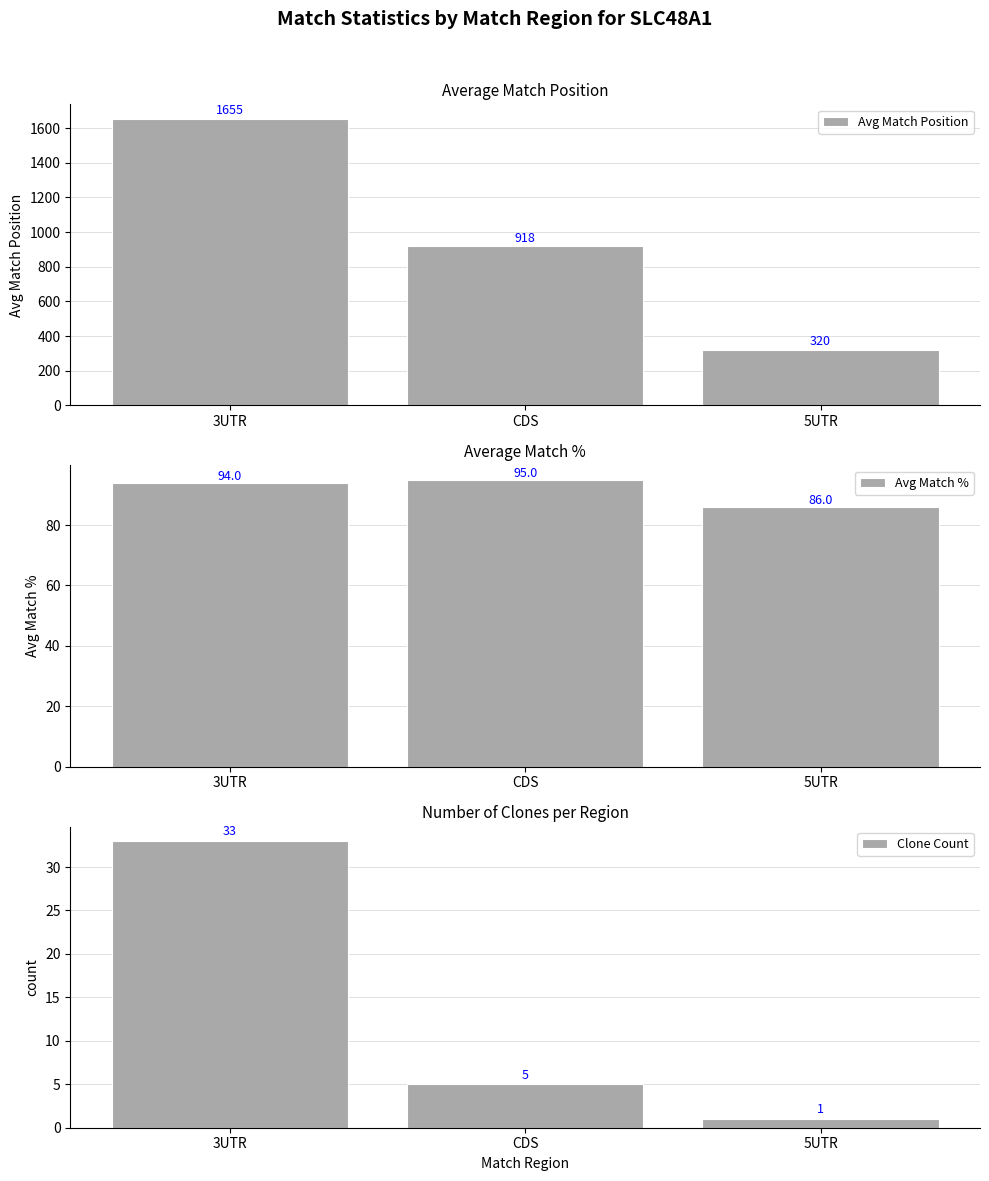

At 3UTR, list the series in order from smallest to largest.

Clone Count, Avg Match %, Avg Match Position